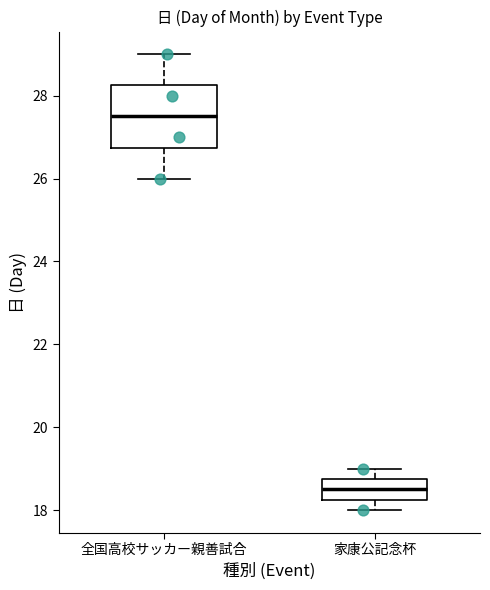

Which box's median line is the lowest?

家康公記念杯